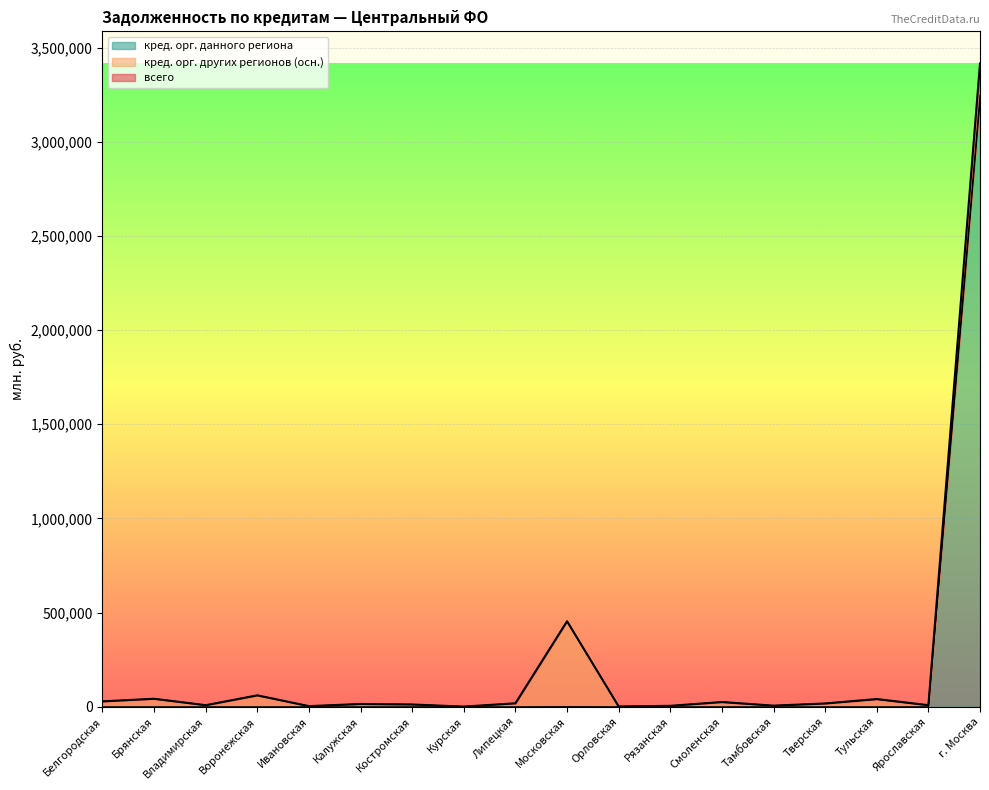

At how many categories does at least one series exceed 2557883?

1